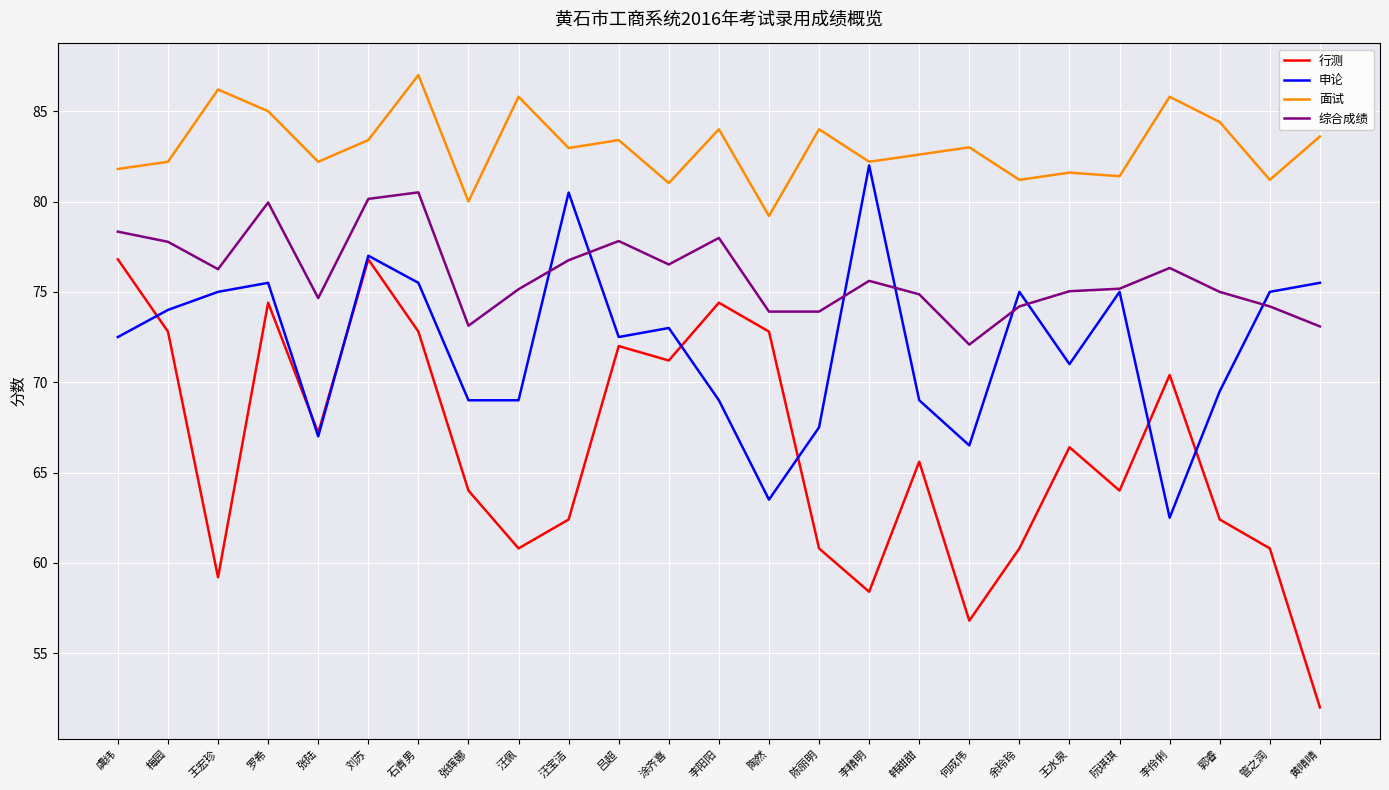

What is the difference between the maximum and minimum values in the 行测 series?

24.8